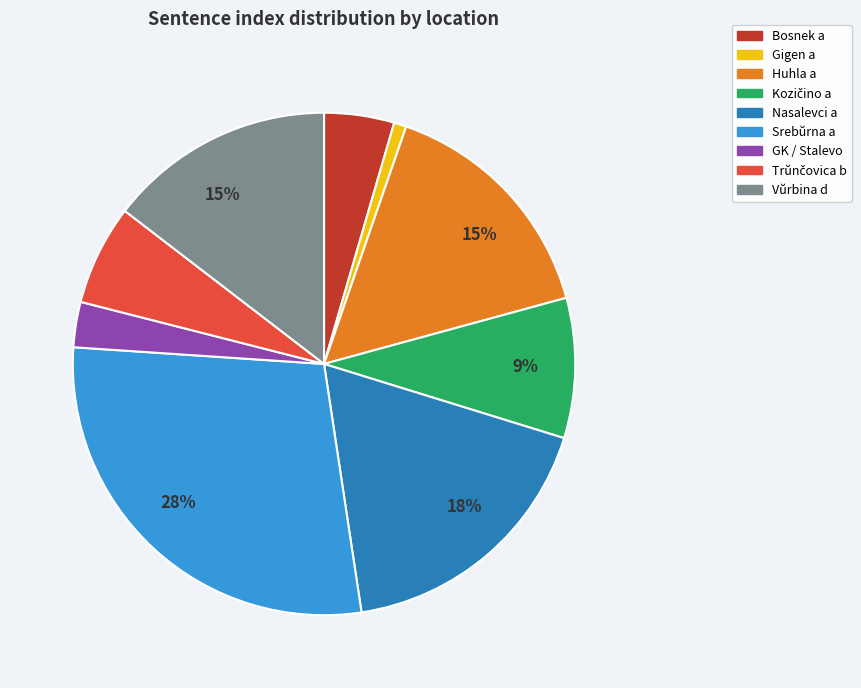

Count the number of slices in the pie.

9